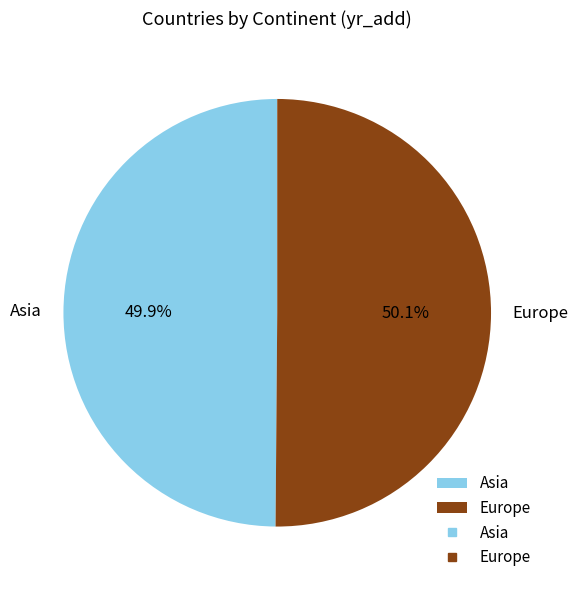

Combined, do Asia and Europe account for over 50%?

Yes